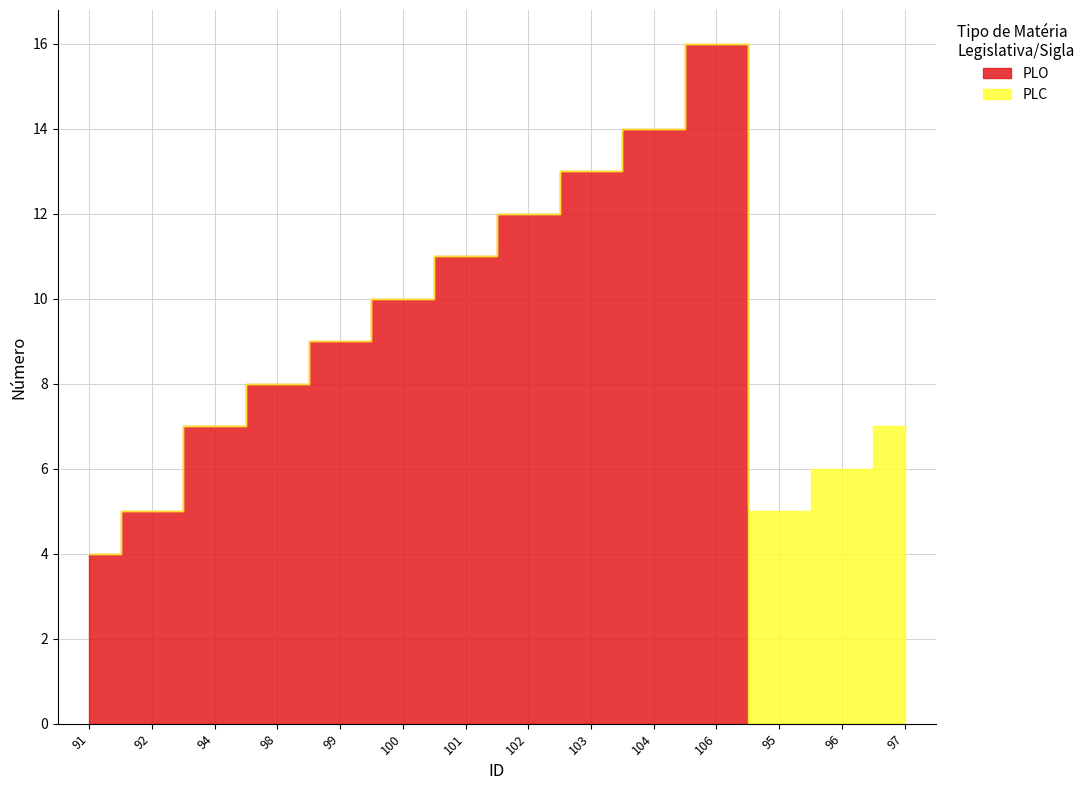

What is the difference between the PLC values at 96 and 100?

6